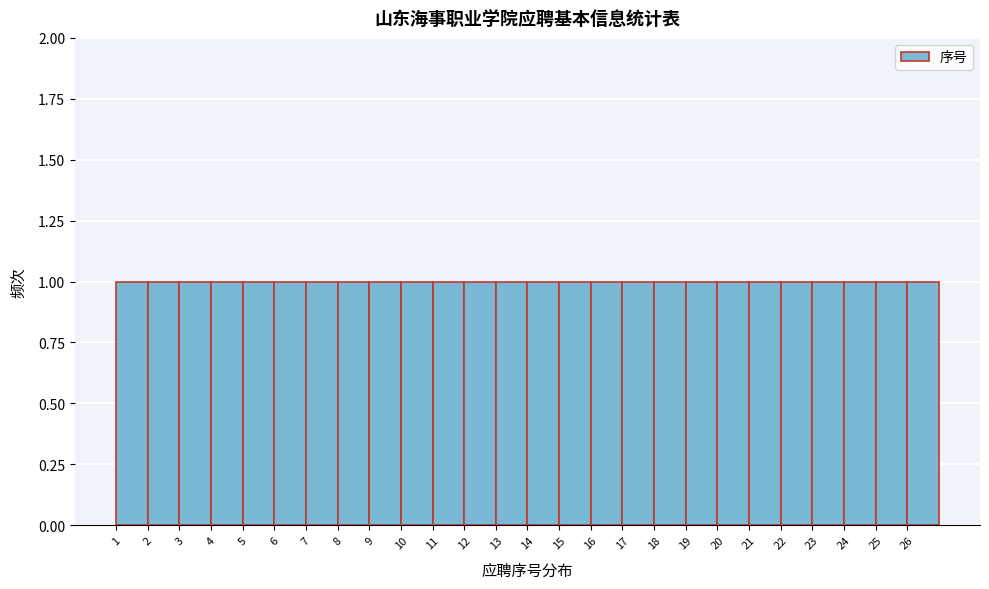

How tall is the bar that spans 25 to 26 on the x-axis? The values are not printed on the chart, so give them approximately, as read against the axis.

1